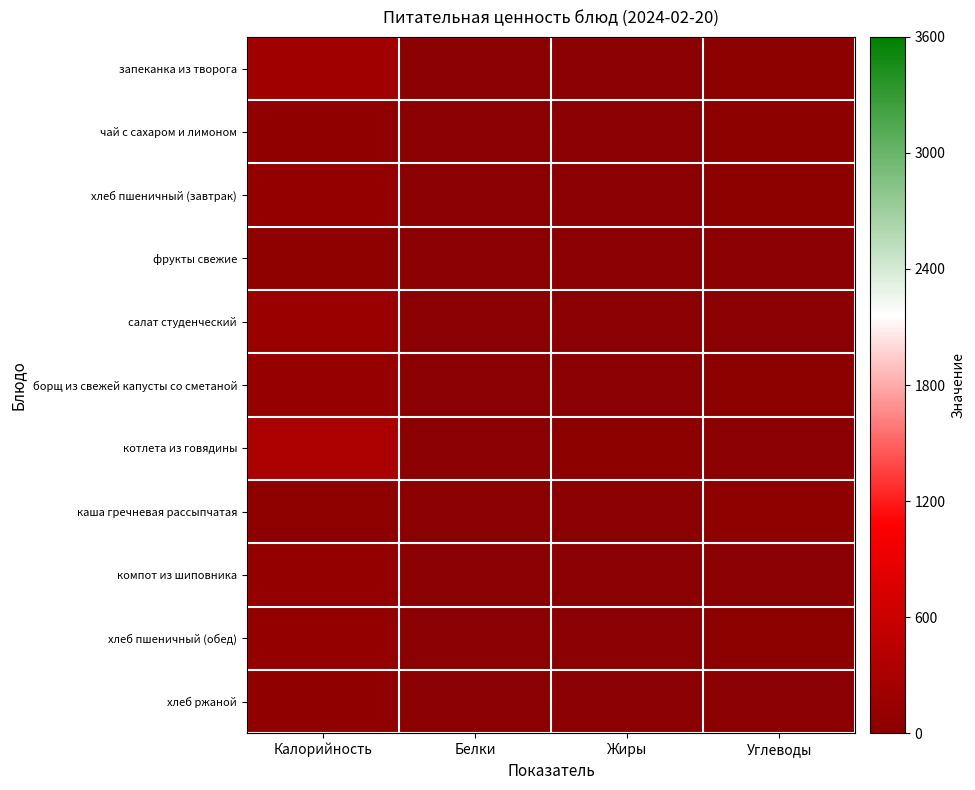

Reading right to left, list all the values displayed in this chart.

запеканка из творога: Углеводы=21.0	Жиры=8.0	Белки=13.0	Калорийность=210.0
чай с сахаром и лимоном: Углеводы=17.0	Жиры=2.0	Белки=2.0	Калорийность=59.0
хлеб пшеничный (завтрак): Углеводы=19.0	Жиры=1.0	Белки=3.0	Калорийность=90.8
фрукты свежие: Углеводы=11.3	Жиры=0.0	Белки=0.4	Калорийность=46.0
салат студенческий: Углеводы=9.0	Жиры=12.0	Белки=3.6	Калорийность=158.0
борщ из свежей капусты со сметаной: Углеводы=15.0	Жиры=5.0	Белки=4.0	Калорийность=117.0
котлета из говядины: Углеводы=13.0	Жиры=26.8	Белки=13.0	Калорийность=301.9
каша гречневая рассыпчатая: Углеводы=44.0	Жиры=8.0	Белки=7.0	Калорийность=30.0
компот из шиповника: Углеводы=2.0	Жиры=0.0	Белки=1.0	Калорийность=94.0
хлеб пшеничный (обед): Углеводы=19.0	Жиры=1.0	Белки=3.0	Калорийность=90.8
хлеб ржаной: Углеводы=13.3	Жиры=0.4	Белки=2.0	Калорийность=64.2